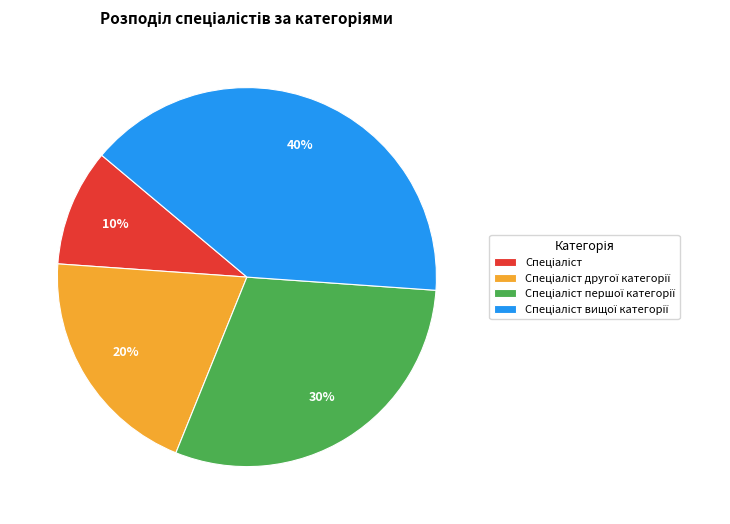

To the nearest percent, what is the difference between the largest and smallest slice percentages?

30%